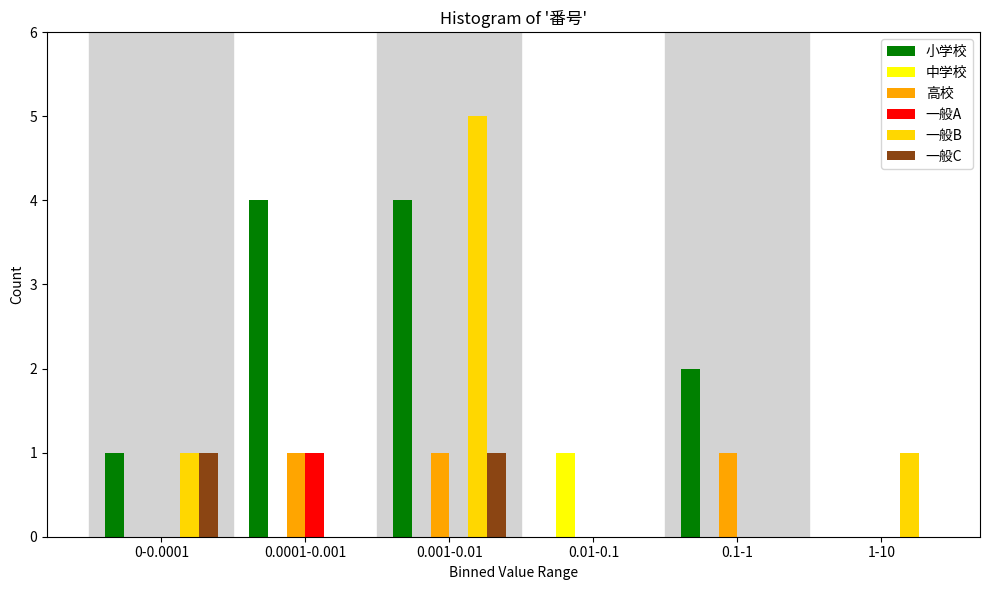

What is the highest value of the 小学校 series?

4